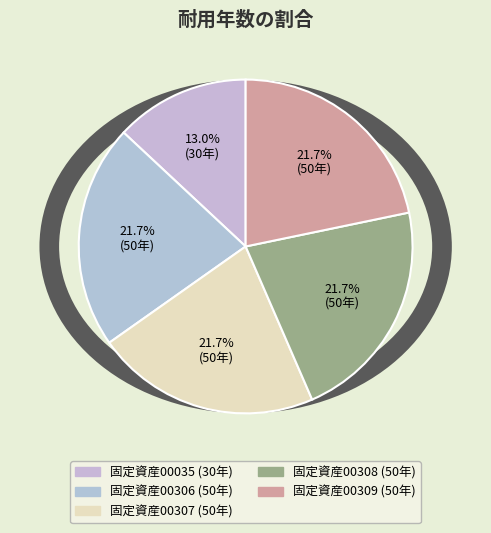

What is the total percentage of 固定資産00307 and 固定資産00306?

43.5%